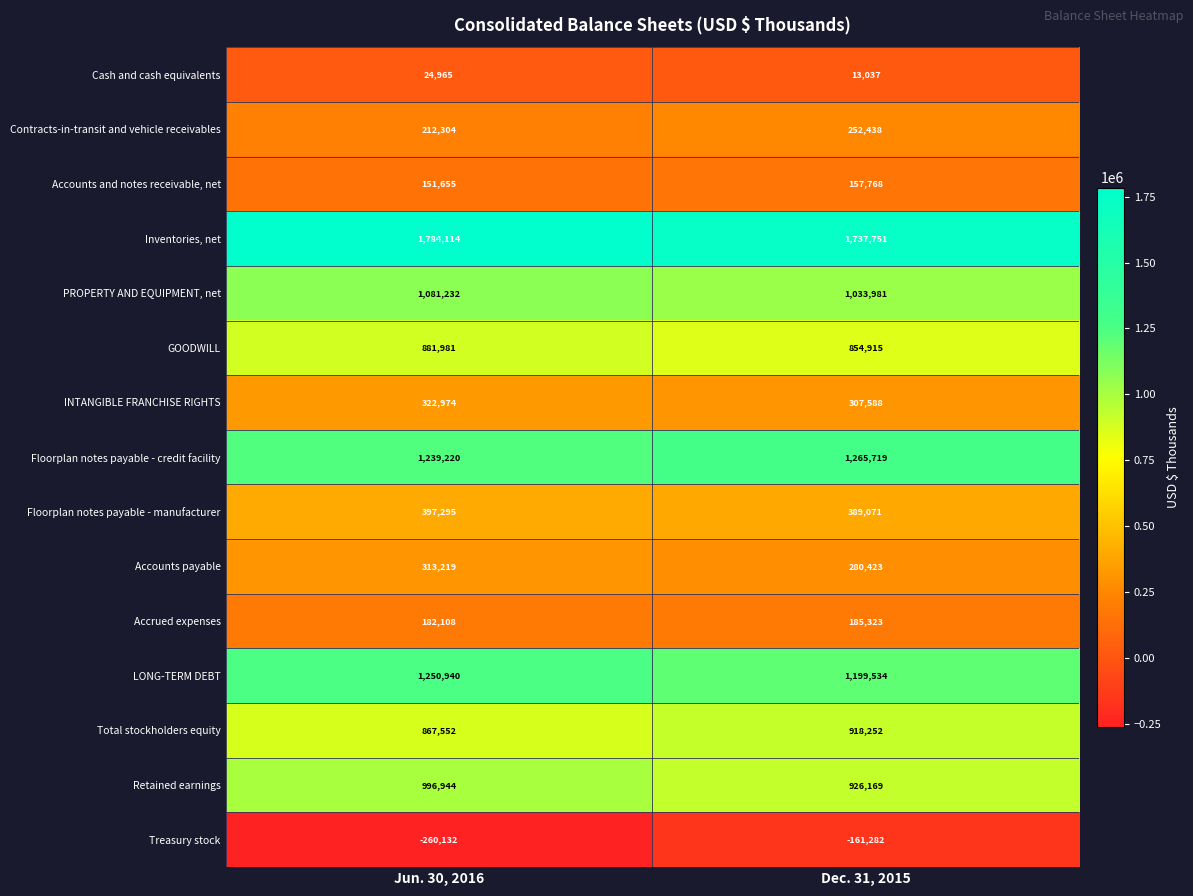

Reading left to right, list all the values displayed in this chart.

Cash and cash equivalents: Jun. 30, 2016=24965	Dec. 31, 2015=13037
Contracts-in-transit and vehicle receivables: Jun. 30, 2016=212304	Dec. 31, 2015=252438
Accounts and notes receivable, net: Jun. 30, 2016=151655	Dec. 31, 2015=157768
Inventories, net: Jun. 30, 2016=1784114	Dec. 31, 2015=1737751
PROPERTY AND EQUIPMENT, net: Jun. 30, 2016=1081232	Dec. 31, 2015=1033981
GOODWILL: Jun. 30, 2016=881981	Dec. 31, 2015=854915
INTANGIBLE FRANCHISE RIGHTS: Jun. 30, 2016=322974	Dec. 31, 2015=307588
Floorplan notes payable - credit facility: Jun. 30, 2016=1239220	Dec. 31, 2015=1265719
Floorplan notes payable - manufacturer: Jun. 30, 2016=397295	Dec. 31, 2015=389071
Accounts payable: Jun. 30, 2016=313219	Dec. 31, 2015=280423
Accrued expenses: Jun. 30, 2016=182108	Dec. 31, 2015=185323
LONG-TERM DEBT: Jun. 30, 2016=1250940	Dec. 31, 2015=1199534
Total stockholders equity: Jun. 30, 2016=867552	Dec. 31, 2015=918252
Retained earnings: Jun. 30, 2016=996944	Dec. 31, 2015=926169
Treasury stock: Jun. 30, 2016=-260132	Dec. 31, 2015=-161282